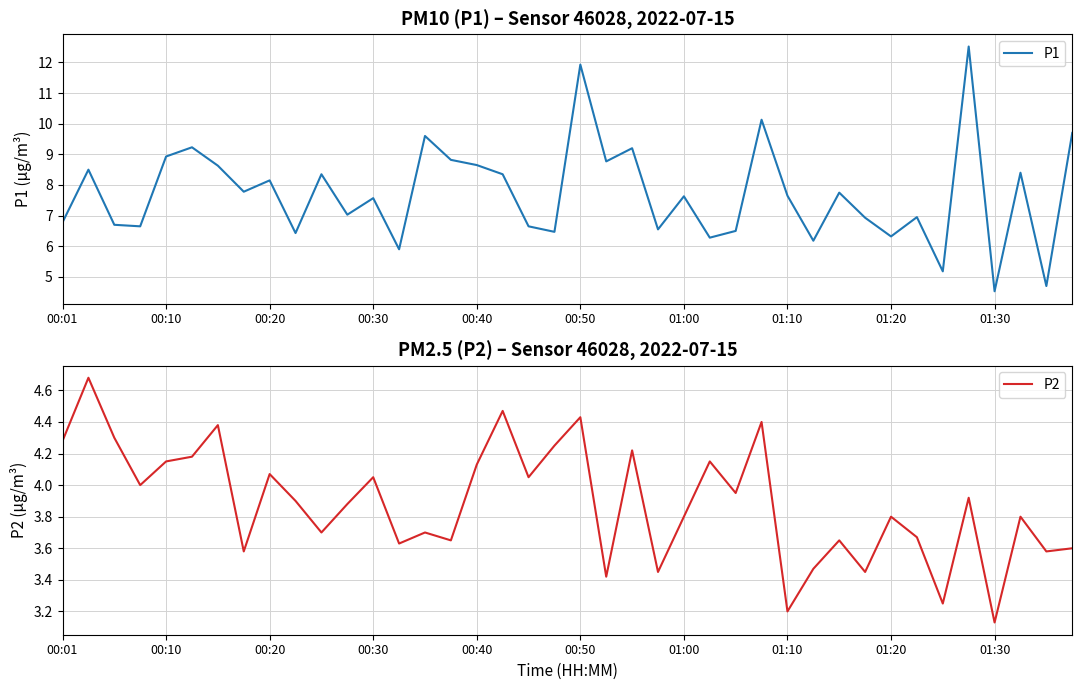

How many series are shown in this chart?

2